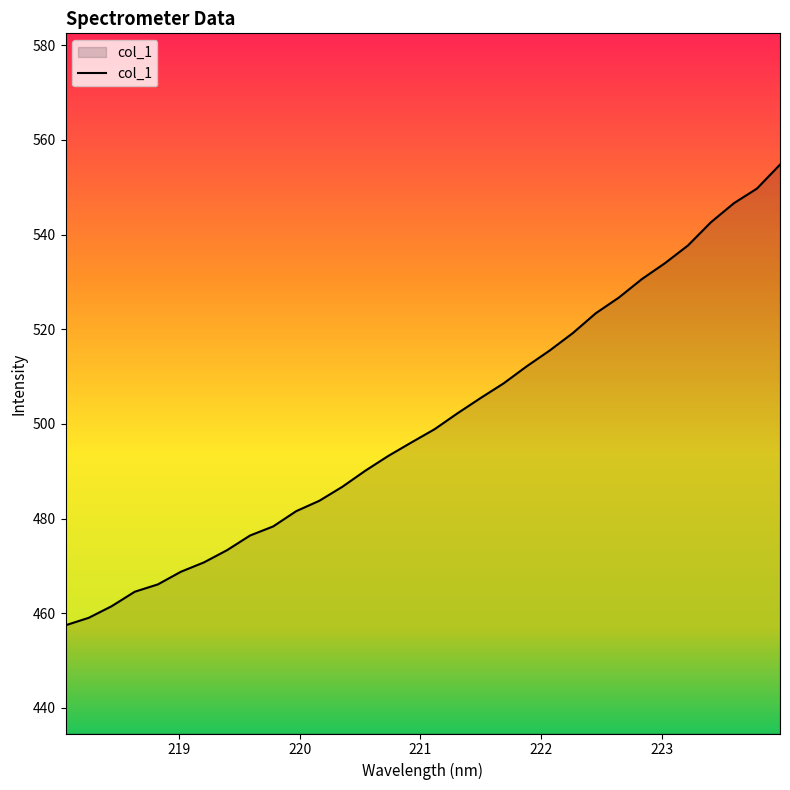

What is the smallest value displayed?

457.5